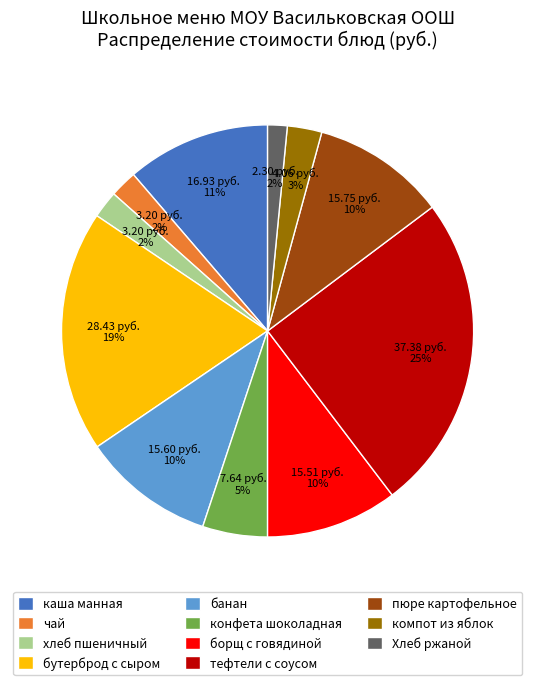

Which has a higher value, бутерброд с сыром or компот из яблок?

бутерброд с сыром